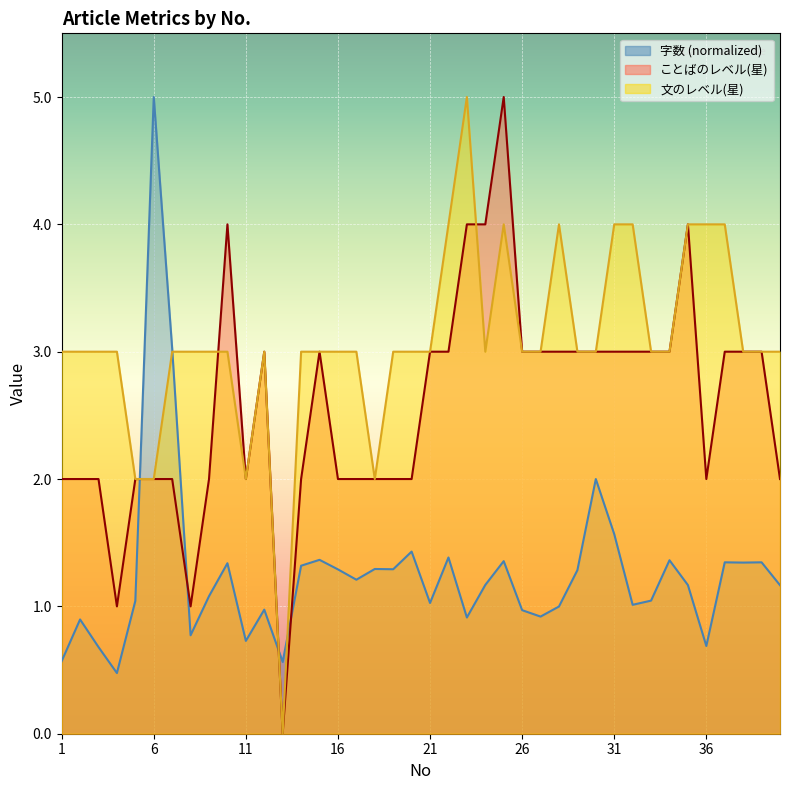

Which series has the largest total across all categories?

文のレベル(星)